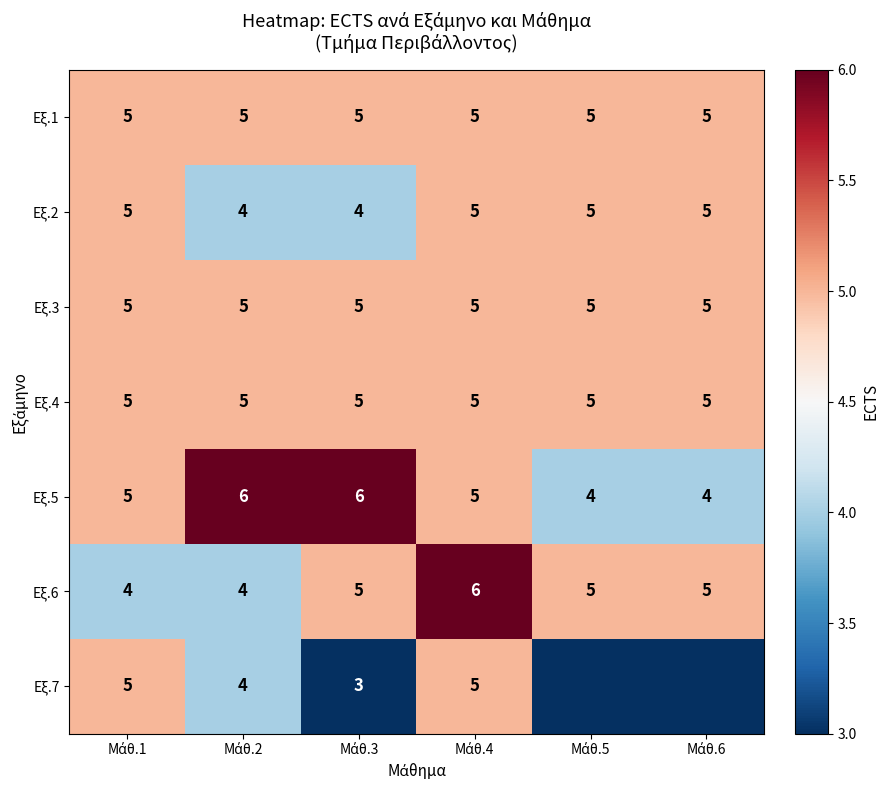

What is the maximum value for Εξ.5?

6